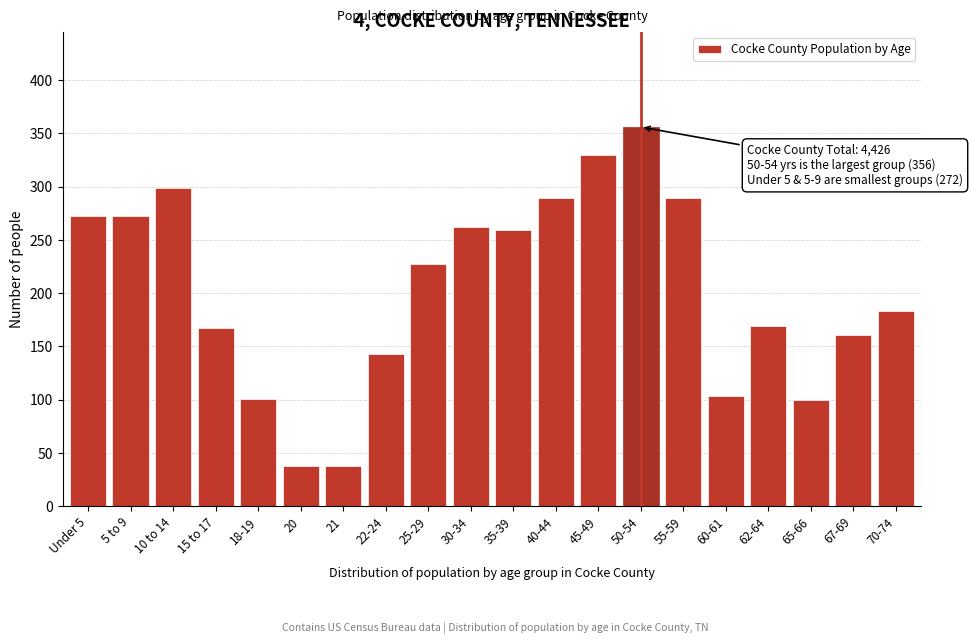

What is the difference between the maximum and minimum values?

318